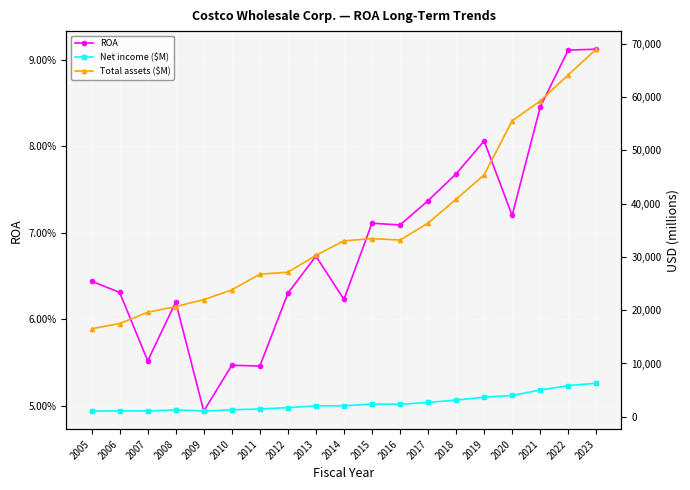

Is it true that ROA equals 0.0 at 2008?

False